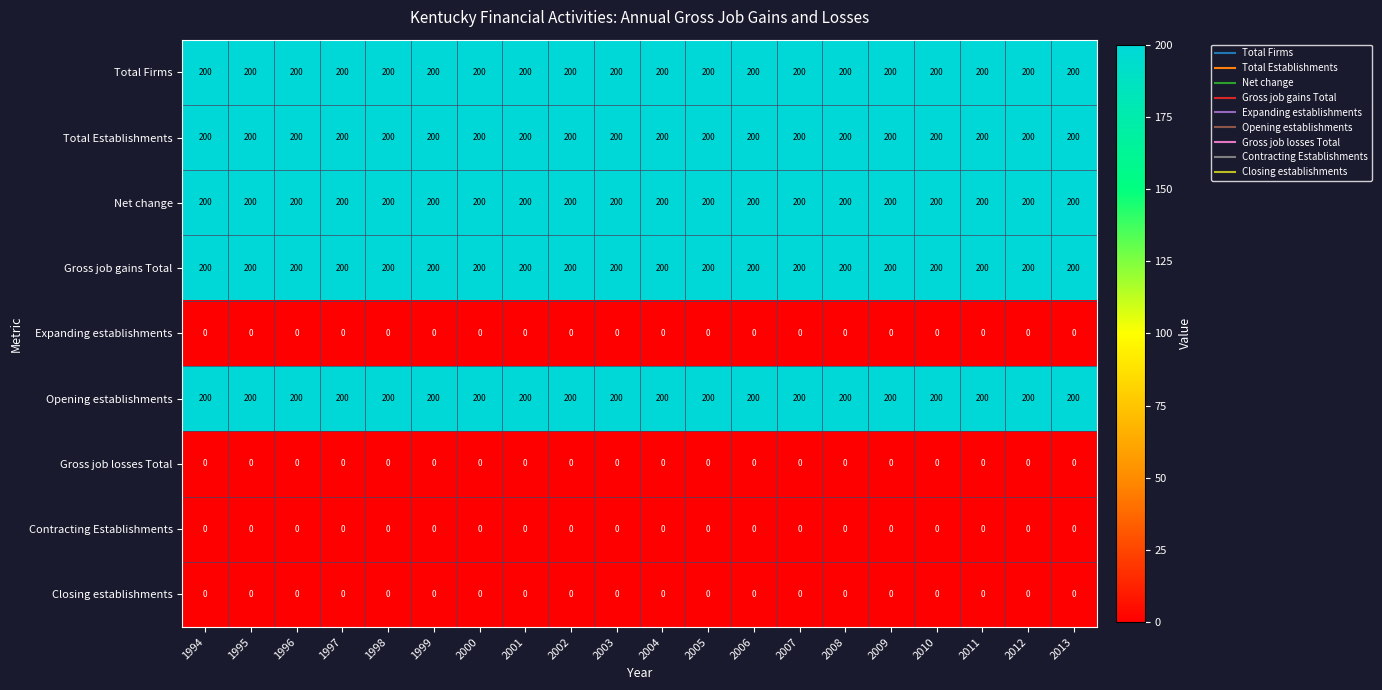

What is the maximum value for Total Firms?

200